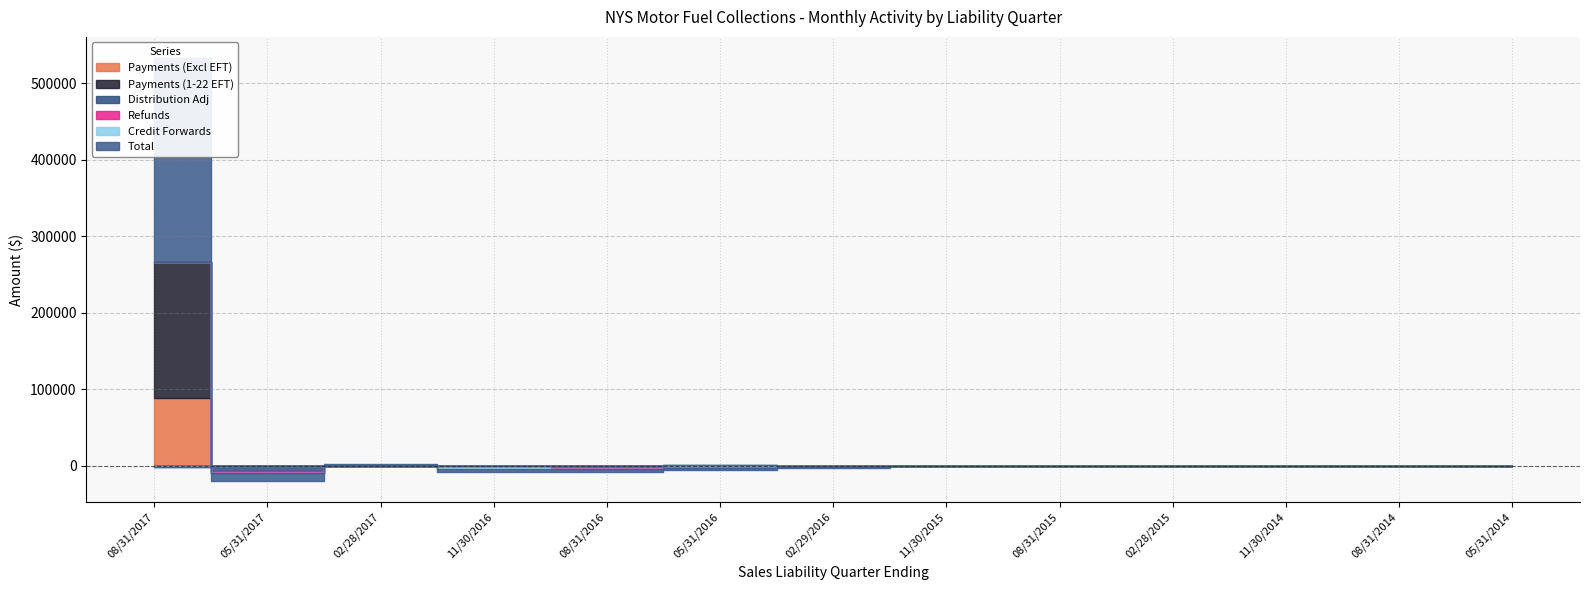

List the labels in order of Credit Forwards value, largest first.

02/28/2017, 05/31/2016, 05/31/2017, 08/31/2016, 11/30/2015, 08/31/2015, 02/28/2015, 11/30/2014, 08/31/2014, 05/31/2014, 08/31/2017, 02/29/2016, 11/30/2016